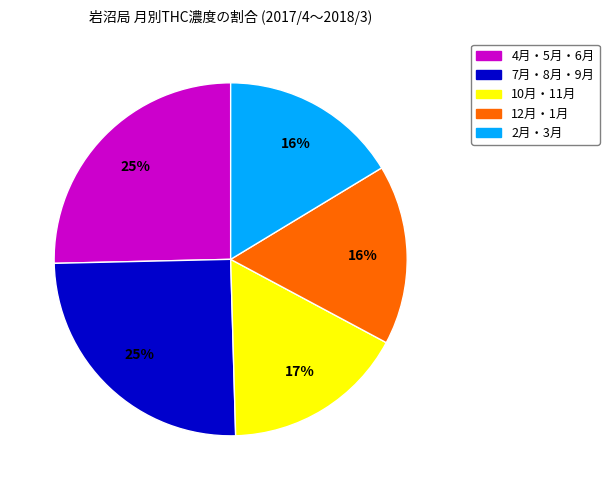

Is there any slice that represents more than half of the pie?

No